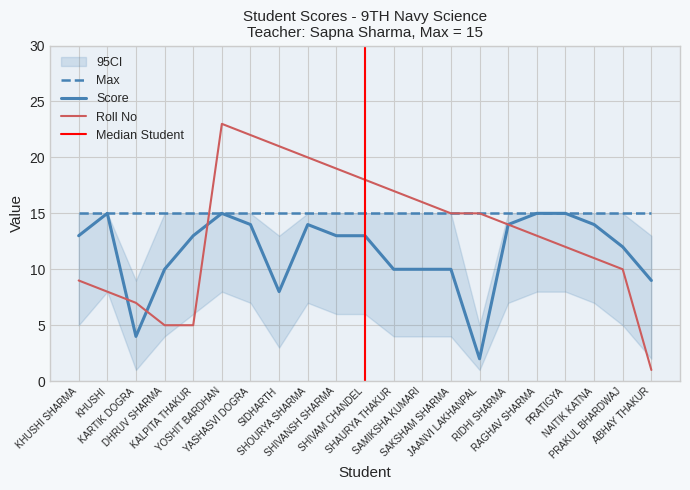

What is the approximate value of Score at KHUSHI, to the nearest 5?

15